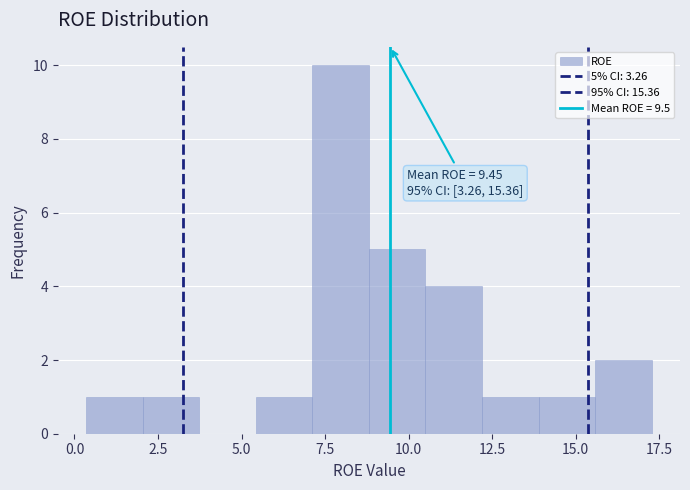

Read against the x-axis, roughly where is the centre of the tallest bar?

8.0